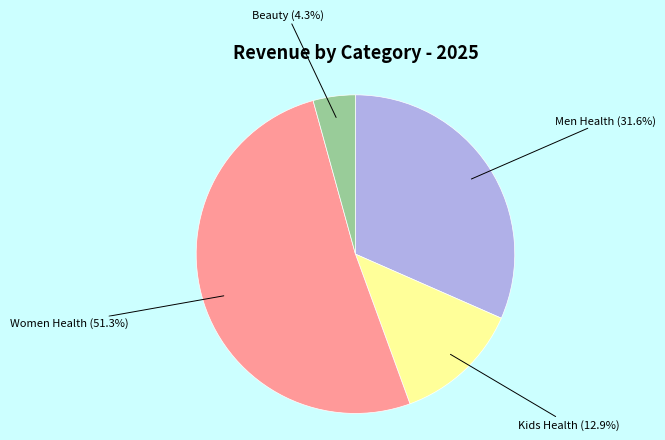

Is there any slice that represents more than half of the pie?

Yes